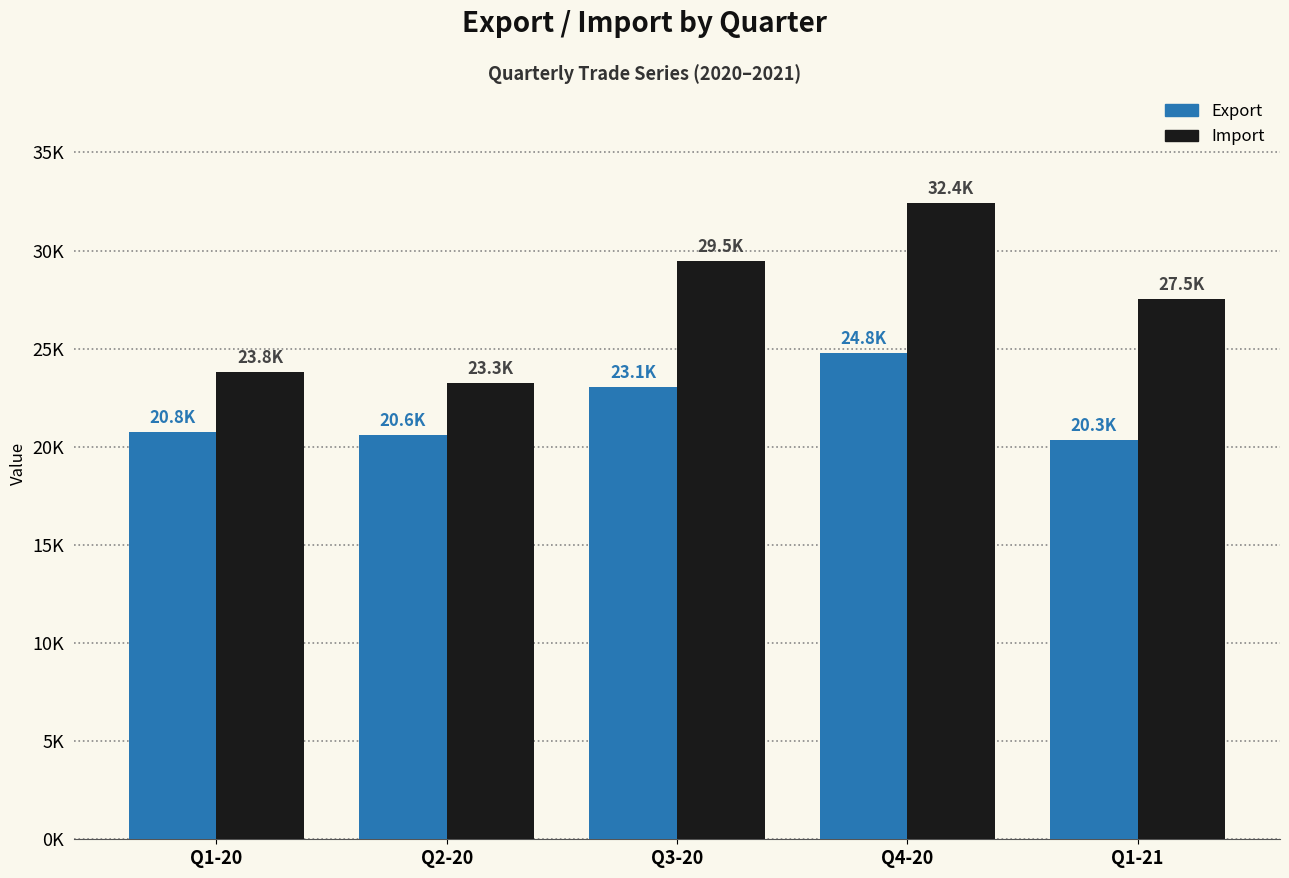

Reading left to right, what are all the values shown in this chart?

Export: 20777.9	20608.5	23070.0	24767.2	20334.4
Import: 23810.8	23258.7	29455.2	32442.8	27538.9